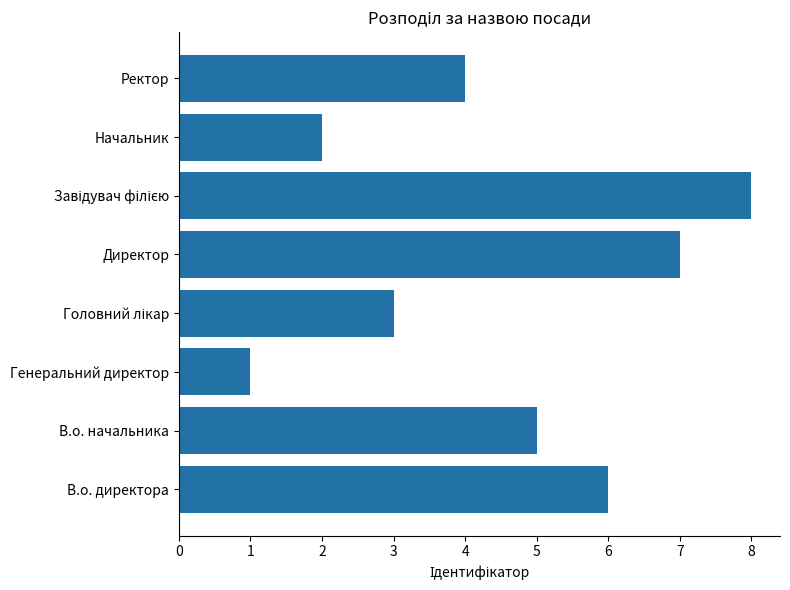

How many distinct data groups are displayed?

1